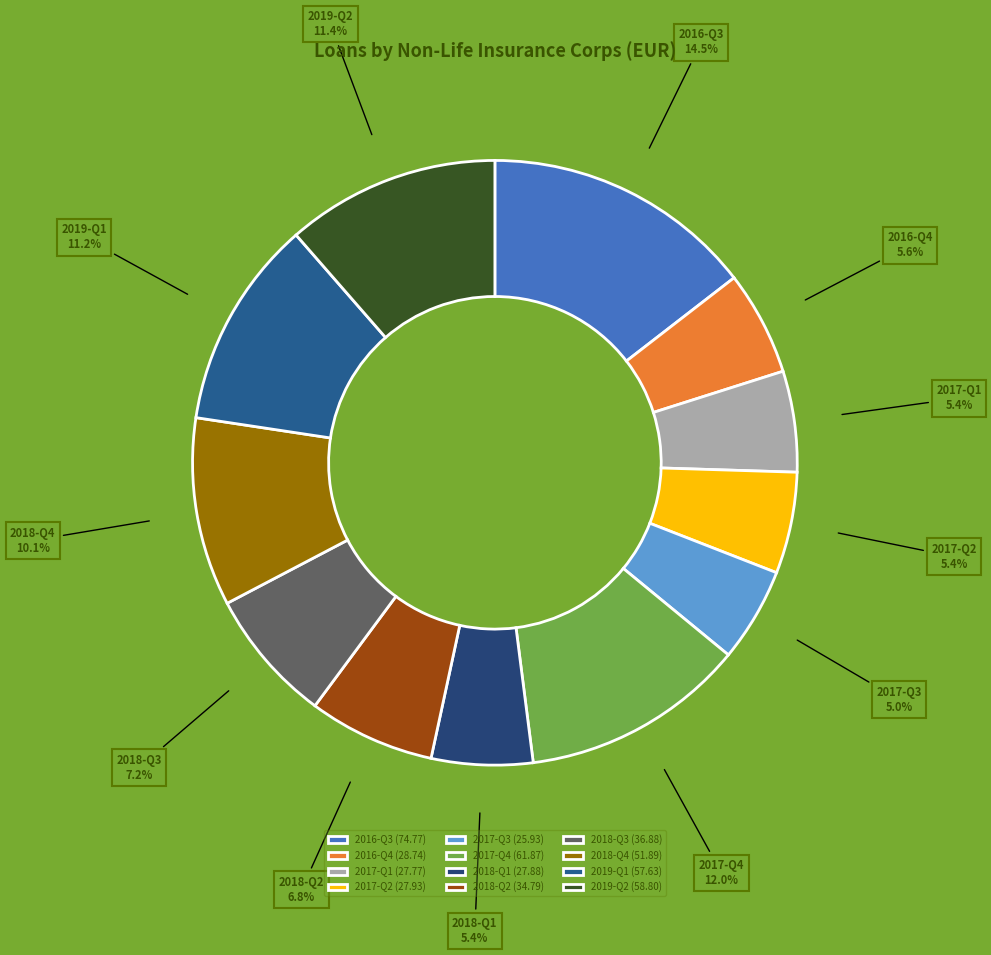

How many slices are in this pie chart?

12